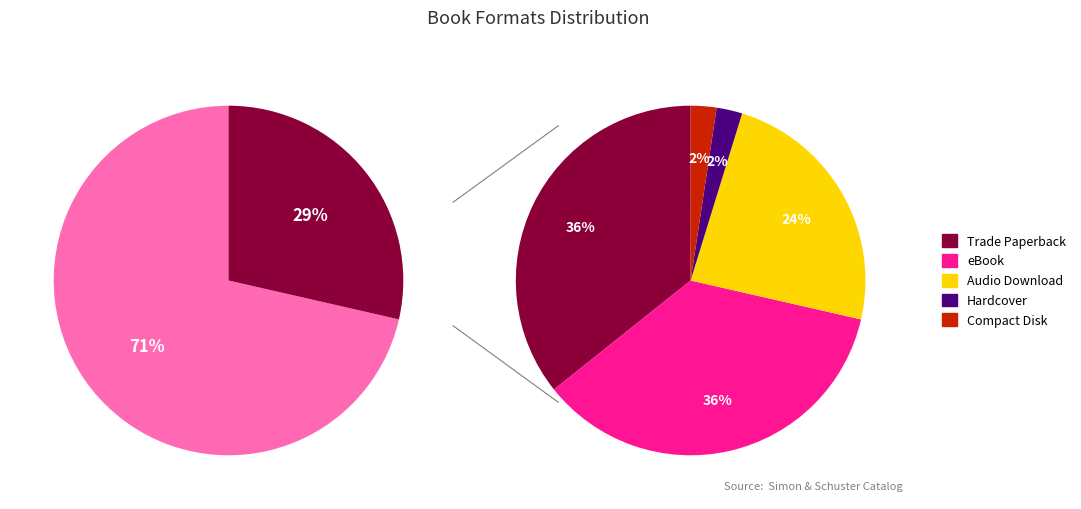

What percentage is the eBook slice, to the nearest percent?

36%